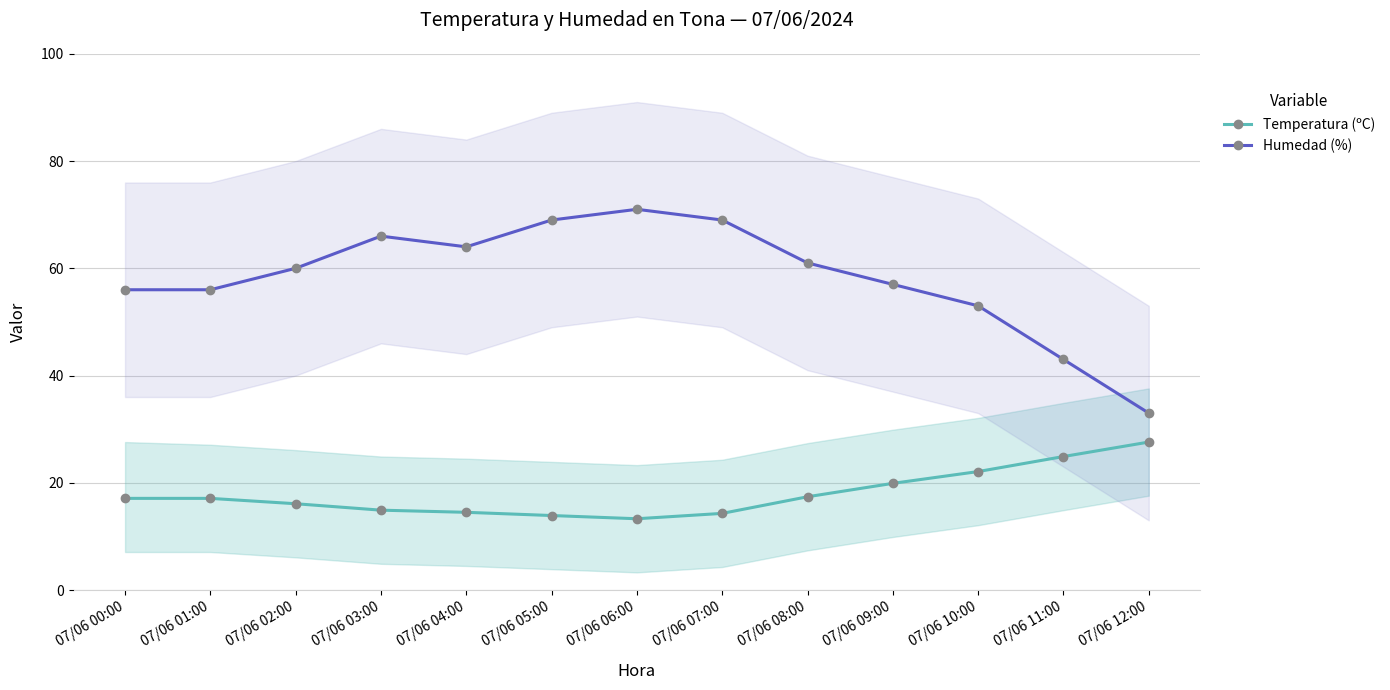

Between 07/06 00:00 and 07/06 05:00, which series saw the biggest shift?

Humedad (%)